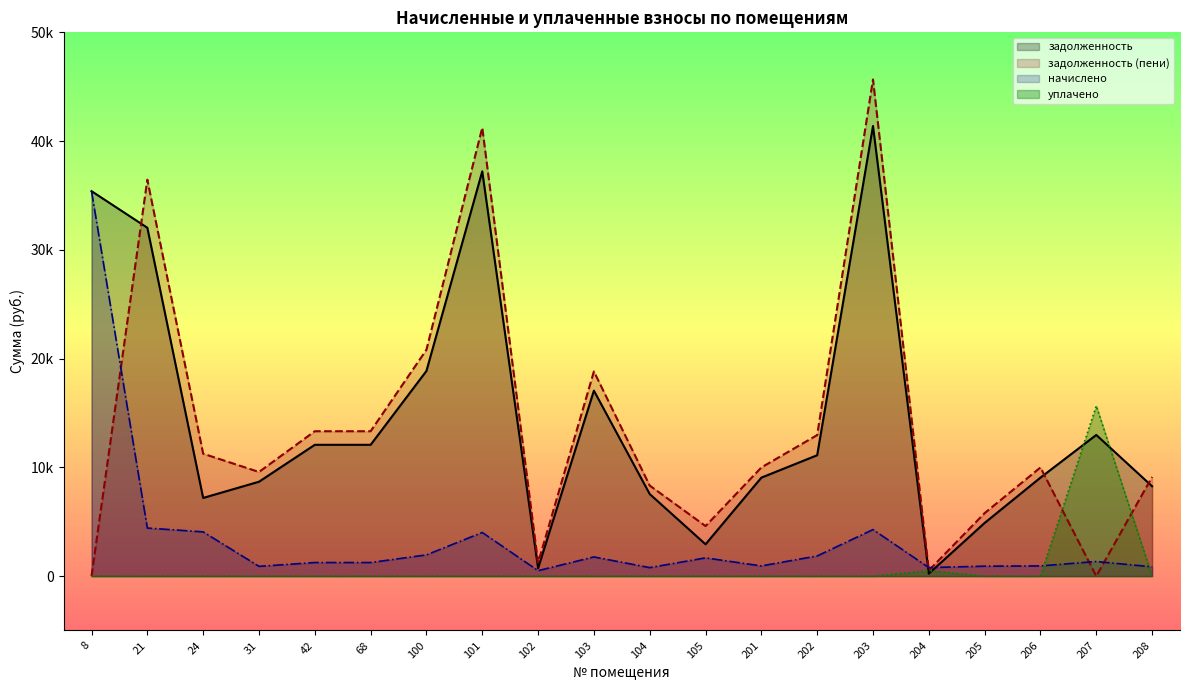

What is the highest value of the уплачено series?

15657.7